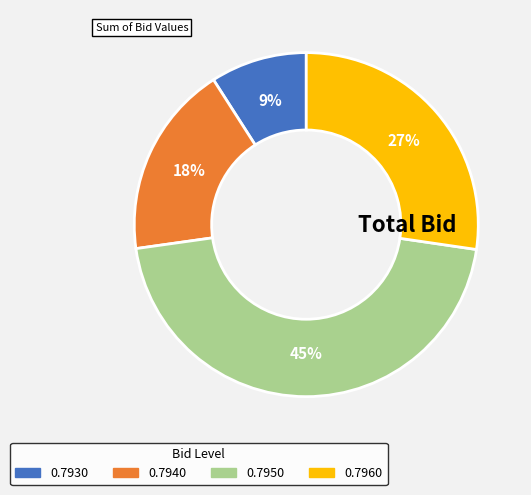

To the nearest percent, what is the difference between the largest and smallest slice percentages?

36%